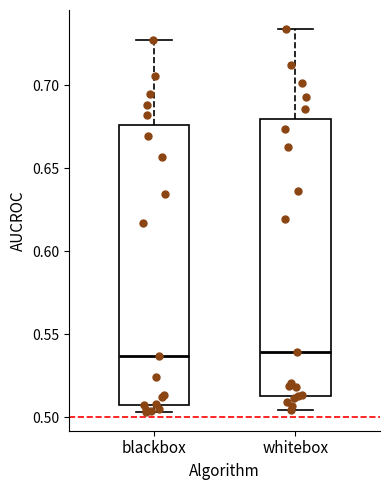

Reading left to right, transcribe this box plot: for each box, give where its median line is, the range the box spans, and where its two whiskers end, as read against the y-axis. The values are not printed on the chart, so give them approximately, as read against the axis.

blackbox: median 0.535, box 0.505 to 0.675, whiskers 0.505 (just below the box's lower edge) to 0.725
whitebox: median 0.540, box 0.515 to 0.680, whiskers 0.505 to 0.735